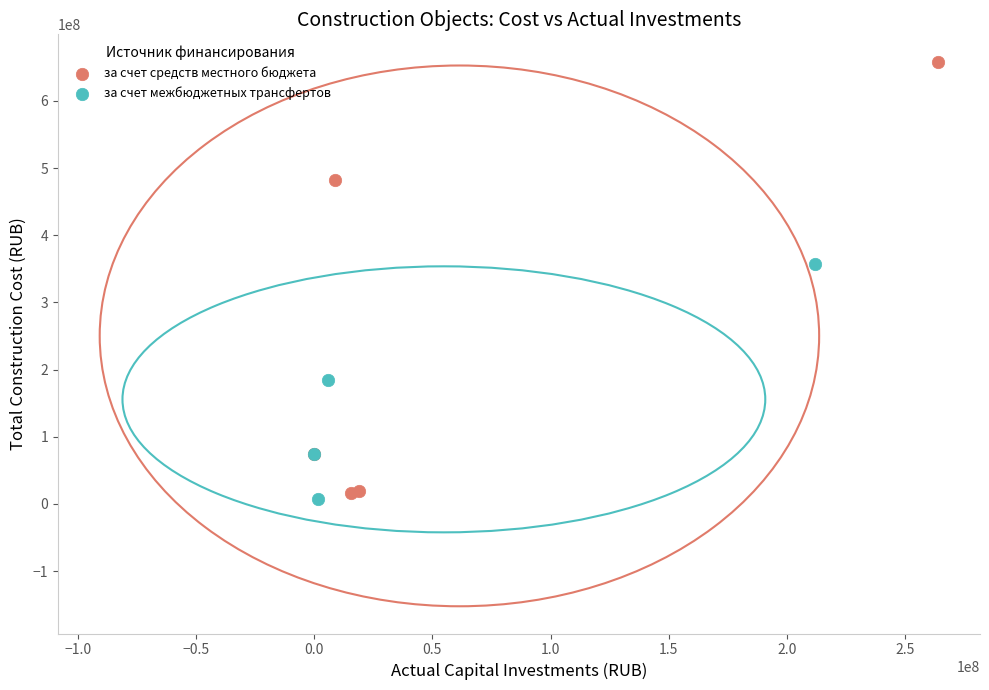

What are all the series names shown in the legend?

за счет средств местного бюджета, за счет межбюджетных трансфертов